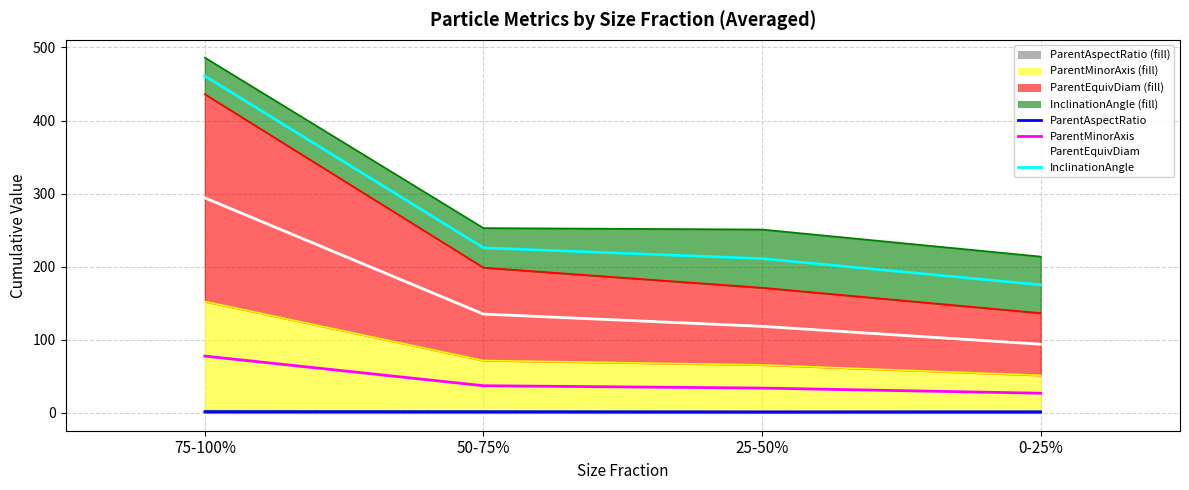

Does the chart have visible grid lines?

Yes